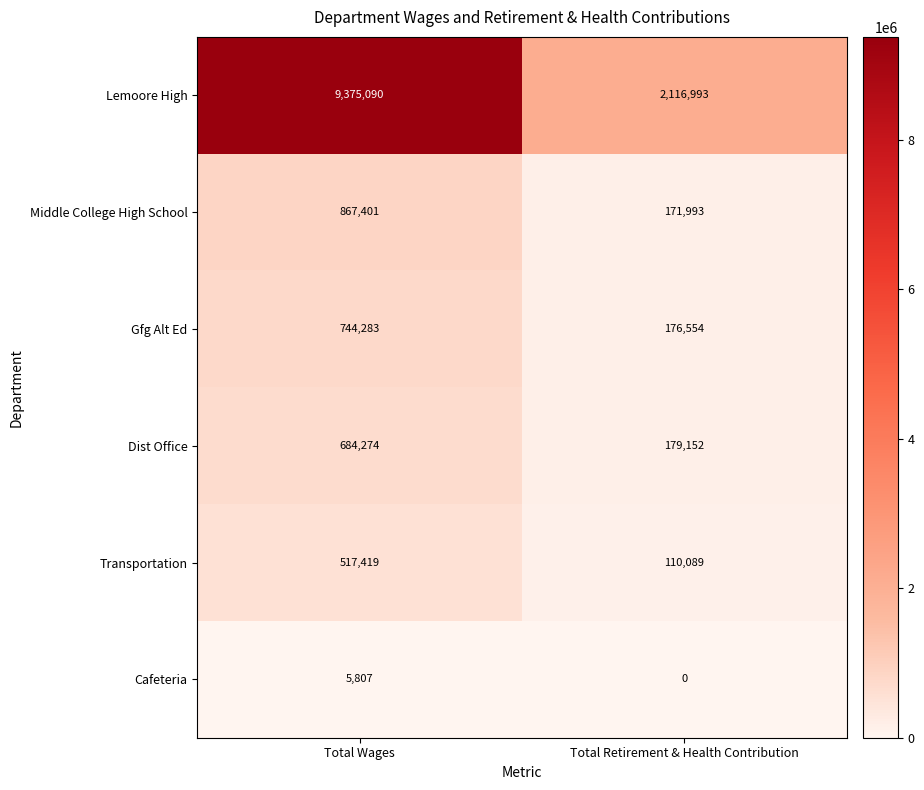

Which series has the widest spread of values?

Lemoore High